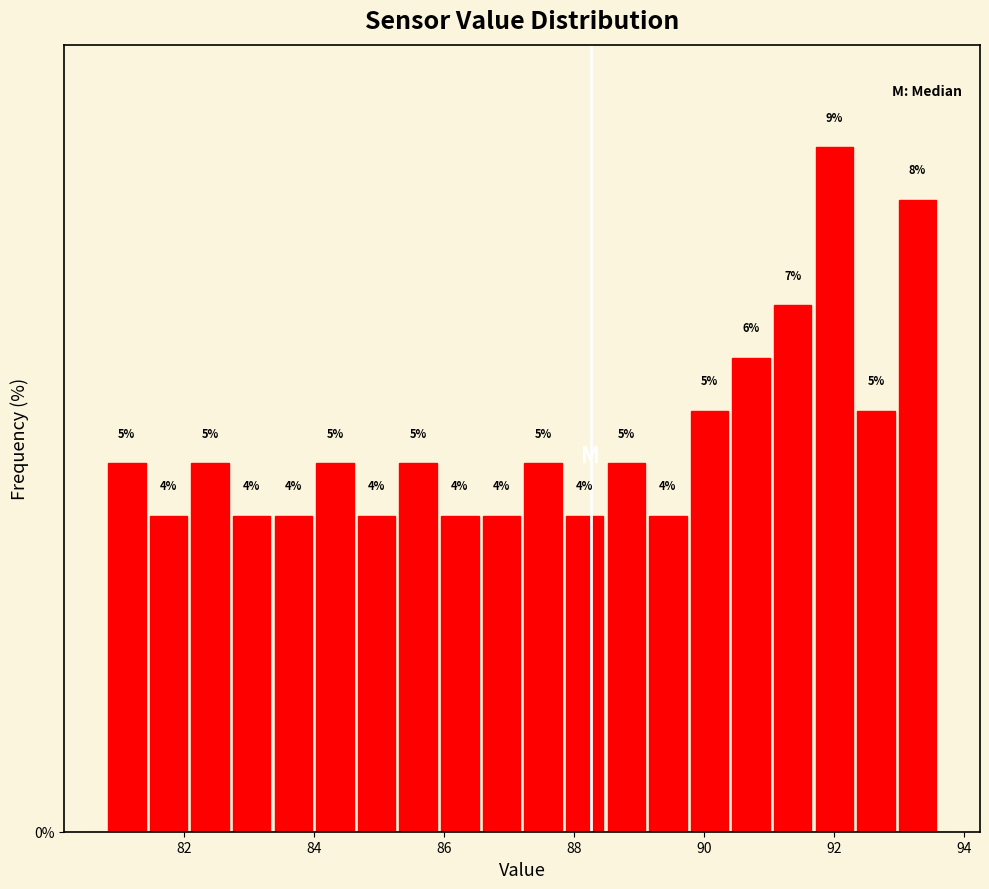

Read against the x-axis, roughly where is the centre of the tallest bar?

92.0